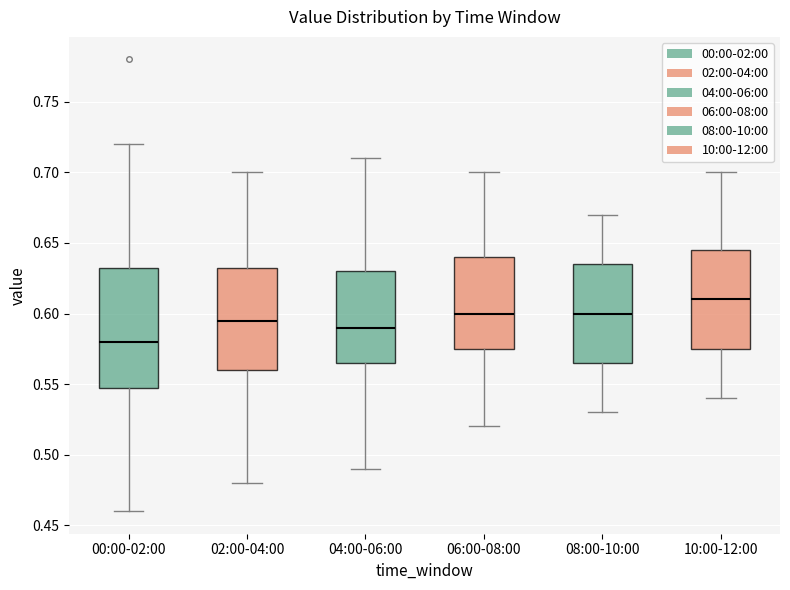

Reading left to right, read every box against the y-axis: the position of its median line, the range the box covers, and the ends of its whiskers. The values are not printed on the chart, so give them approximately, as read against the axis.

00:00-02:00: median 0.580, box 0.550 to 0.635, whiskers 0.460 to 0.720
02:00-04:00: median 0.595, box 0.560 to 0.635, whiskers 0.480 to 0.700
04:00-06:00: median 0.590, box 0.565 to 0.630, whiskers 0.490 to 0.710
06:00-08:00: median 0.600, box 0.575 to 0.640, whiskers 0.520 to 0.700
08:00-10:00: median 0.600, box 0.565 to 0.635, whiskers 0.530 to 0.670
10:00-12:00: median 0.610, box 0.575 to 0.645, whiskers 0.540 to 0.700